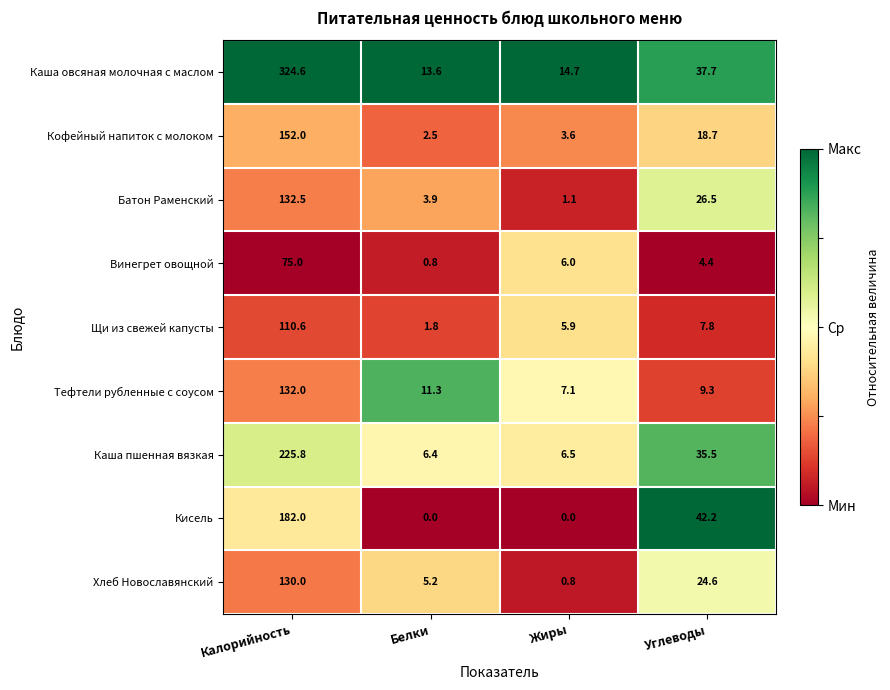

At which label is Батон Раменский closest to 66?

Углеводы